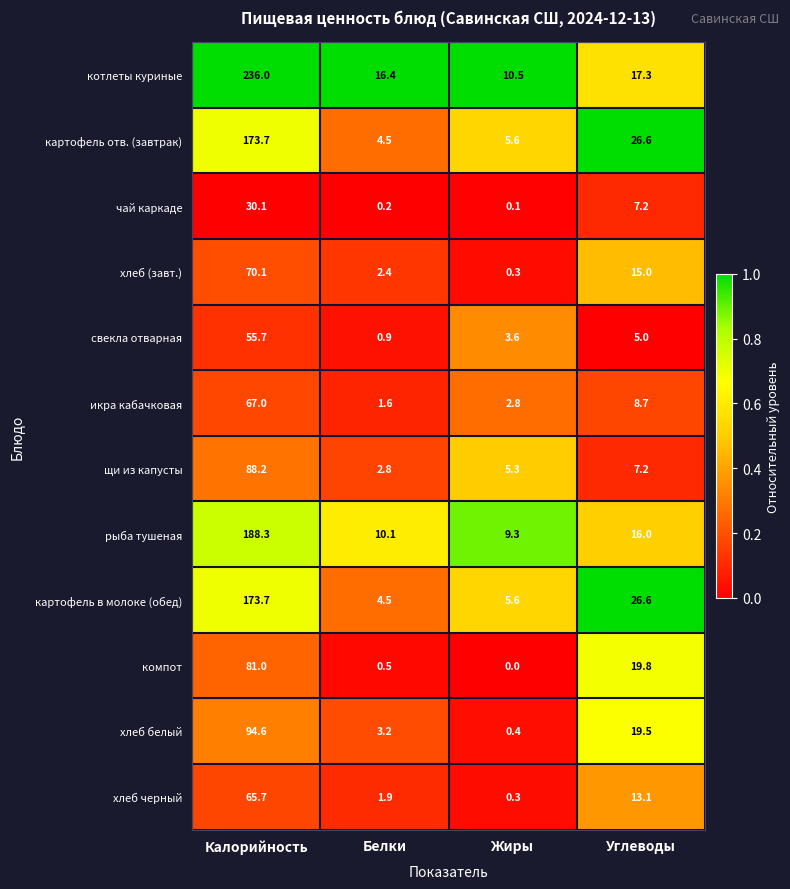

Is it true that икра кабачковая equals 1.6 at Белки?

True